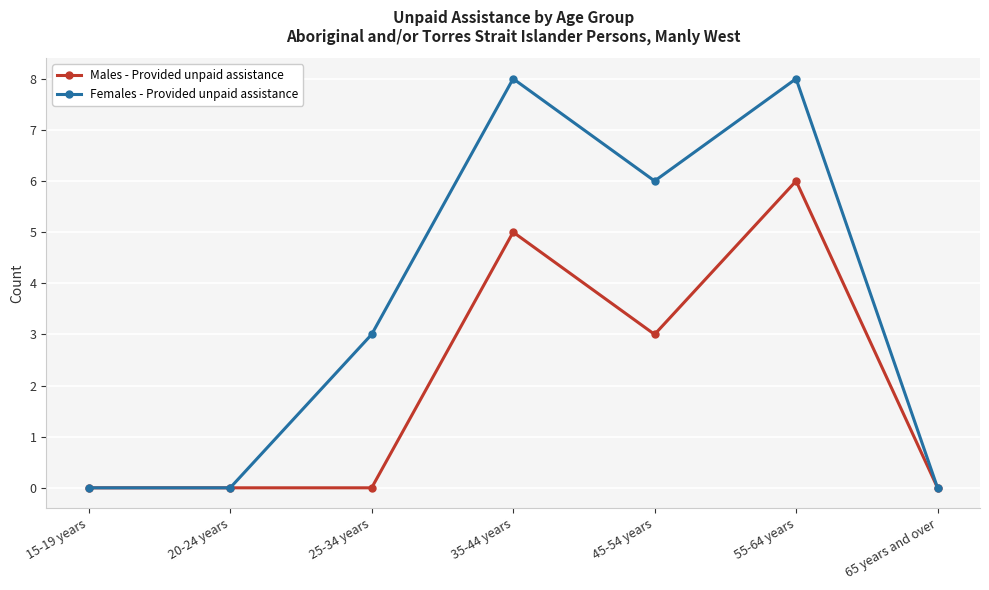

Where is the first local maximum for Females - Provided unpaid assistance?

35-44 years